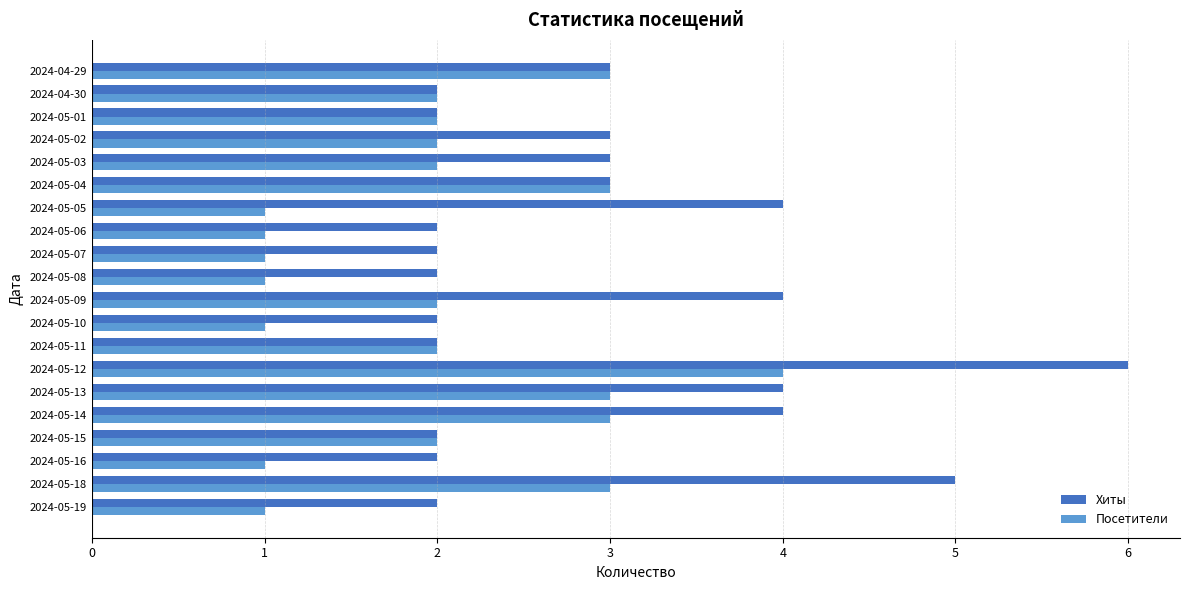

The value of Хиты at 2024-05-12 is 6. True or false?

True